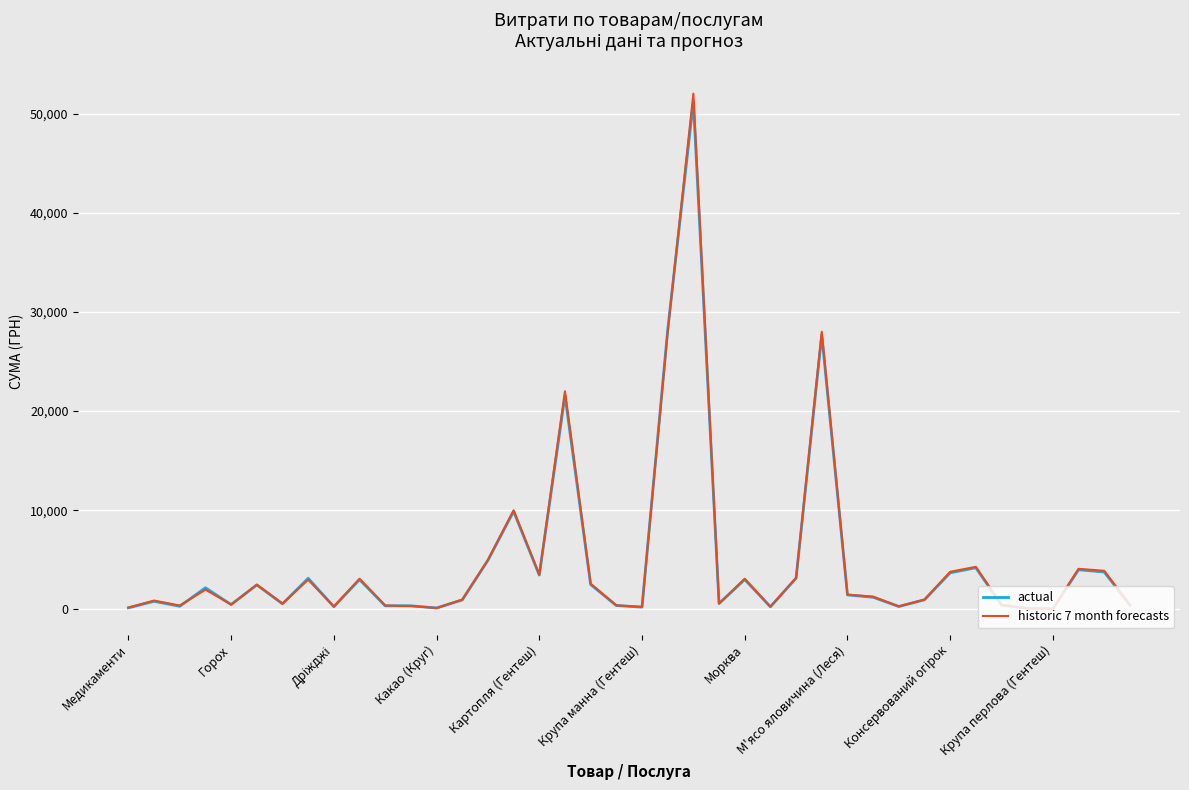

What is the maximum value for actual?

51204.7